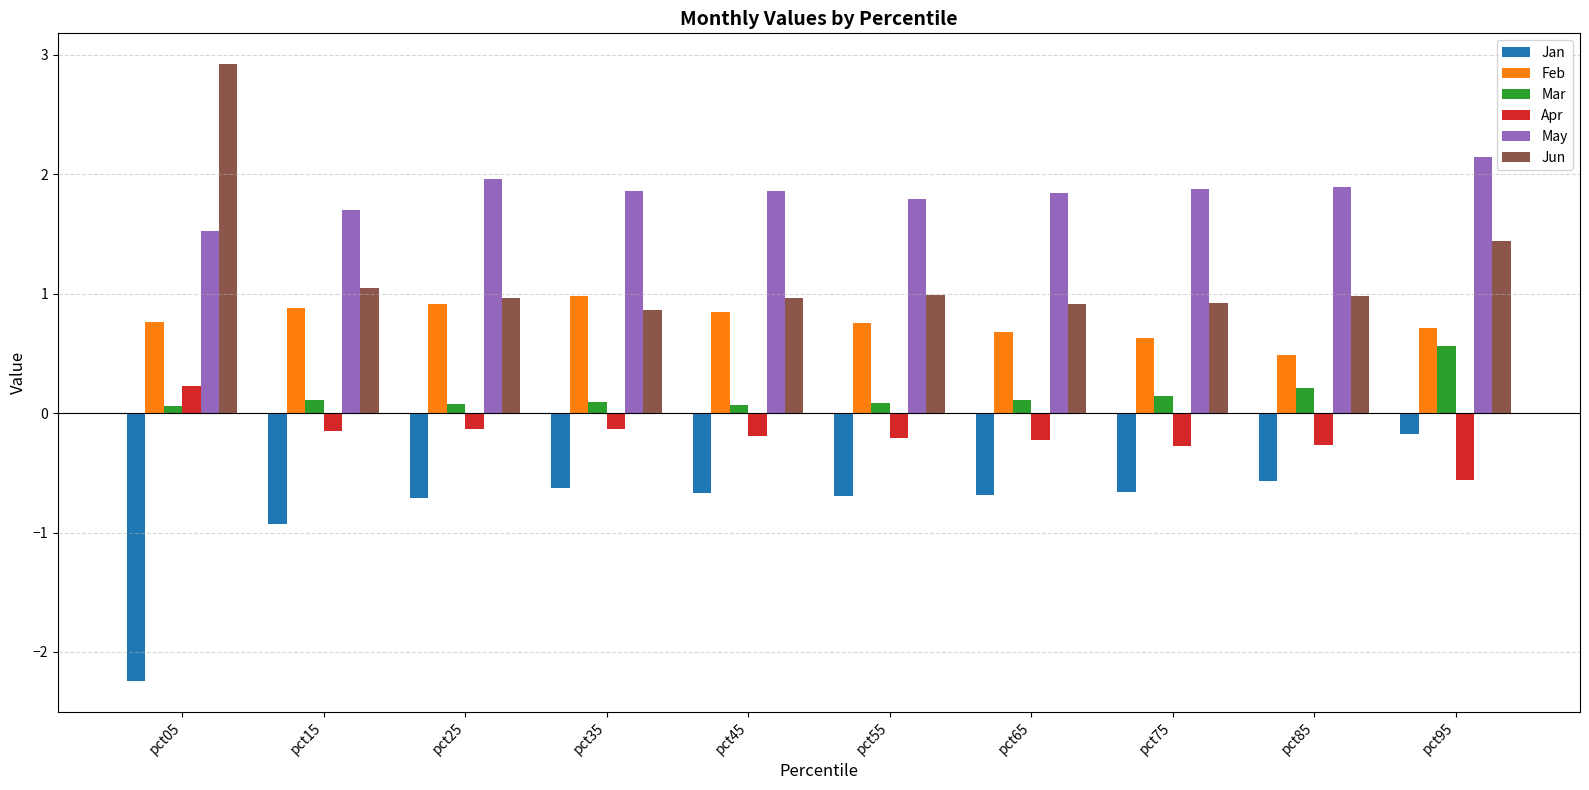

How many series are shown in this chart?

6